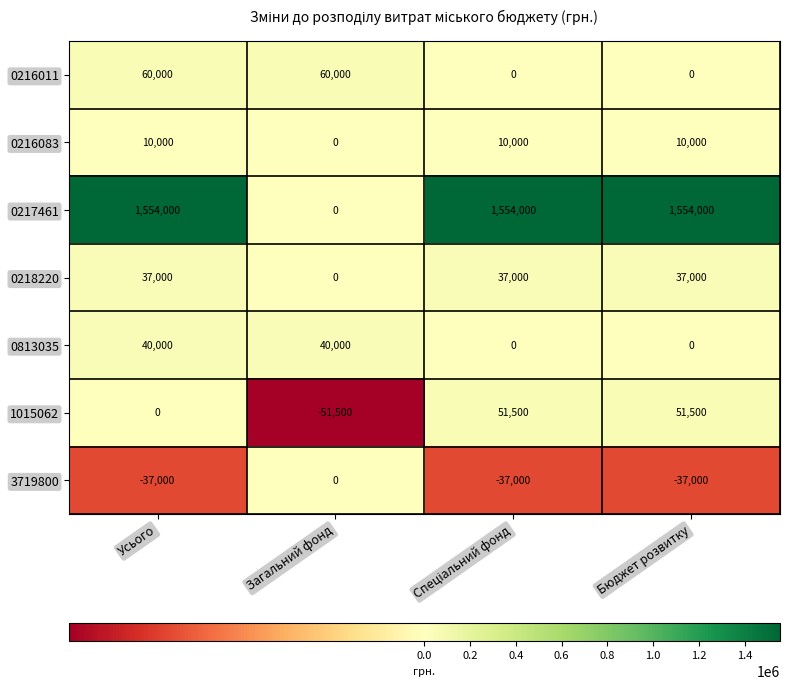

How many values in the 3719800 series exceed -37000?

1